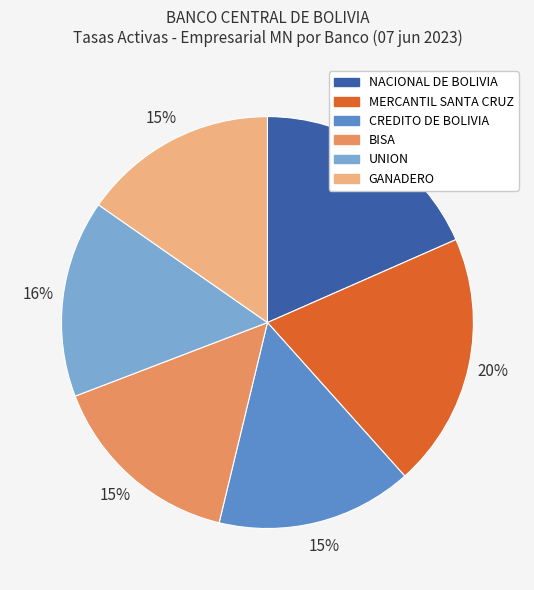

To the nearest percent, what is the average slice percentage?

17%